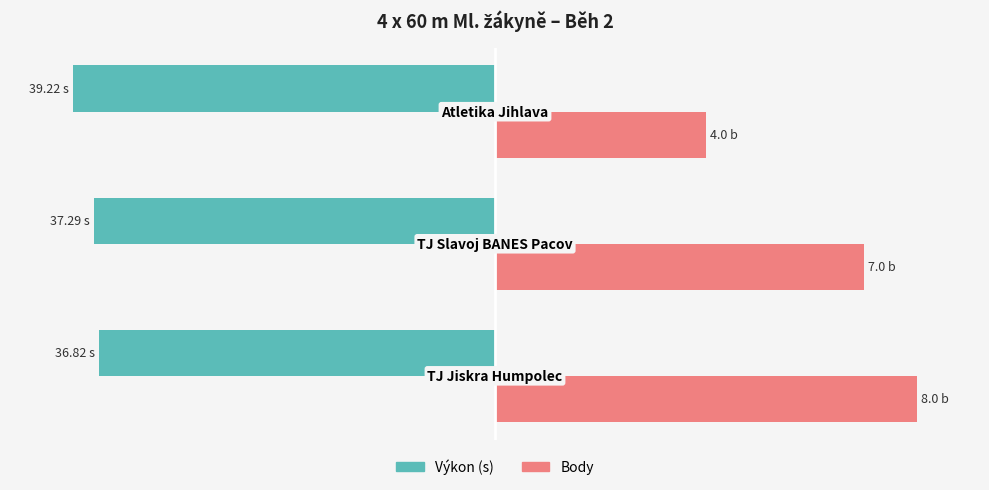

How many series are shown in this chart?

2